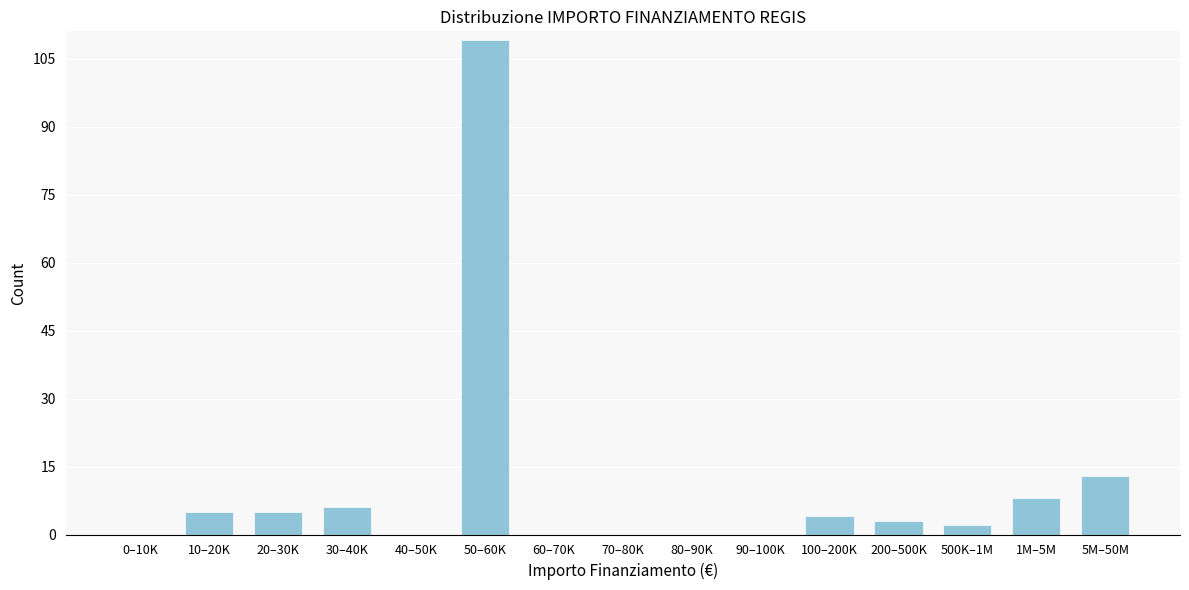

Reading left to right, transcribe all the data shown in this chart.

0–10K=0	10–20K=5	20–30K=5	30–40K=6	40–50K=0	50–60K=109	60–70K=0	70–80K=0	80–90K=0	90–100K=0	100–200K=4	200–500K=3	500K–1M=2	1M–5M=8	5M–50M=13